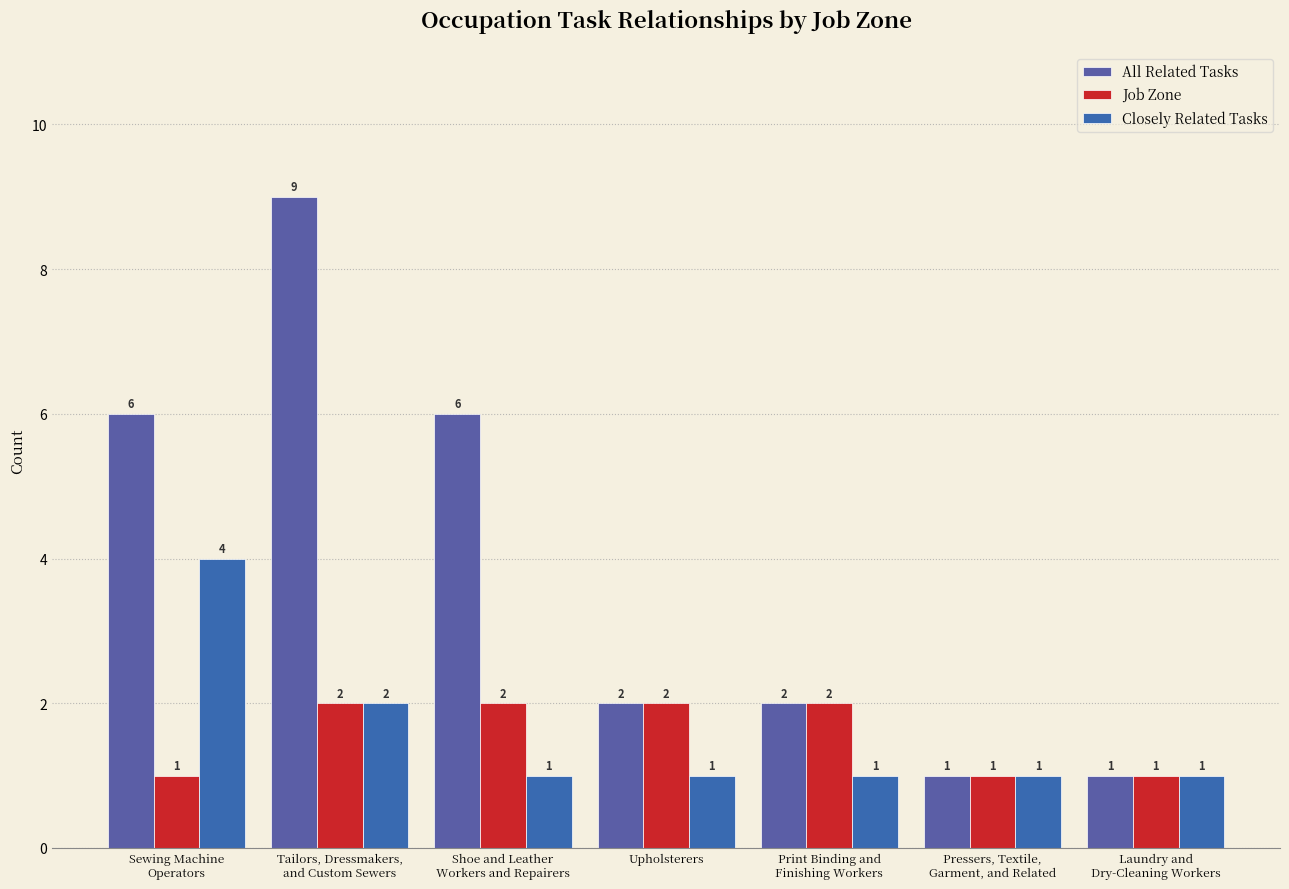

Which series changed the most between Shoe and Leather
Workers and Repairers and Laundry and
Dry-Cleaning Workers?

All Related Tasks